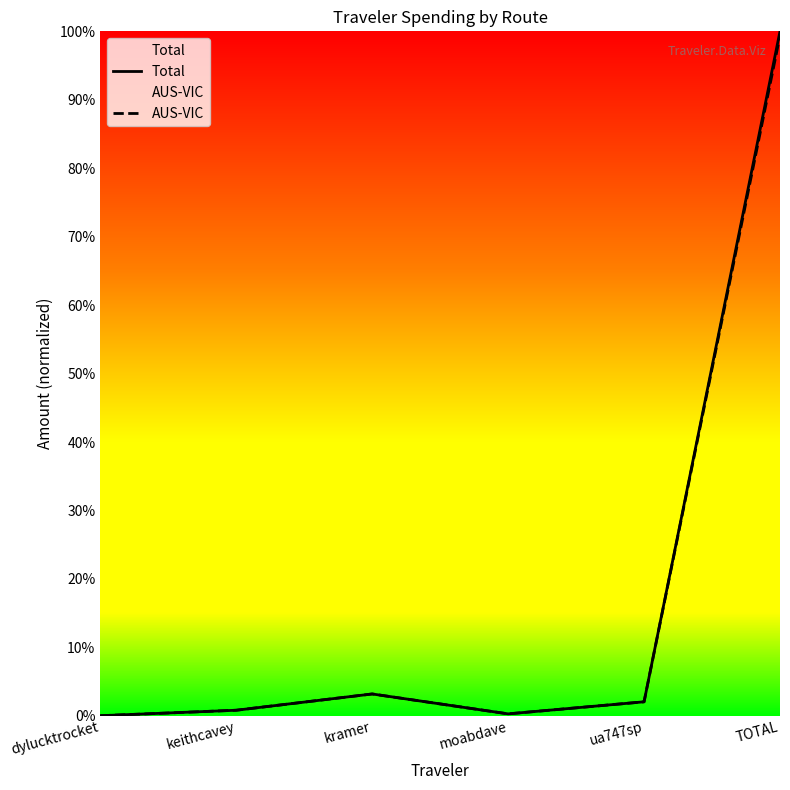

What is the sum of the AUS-VIC values at ua747sp and kramer?

5.2